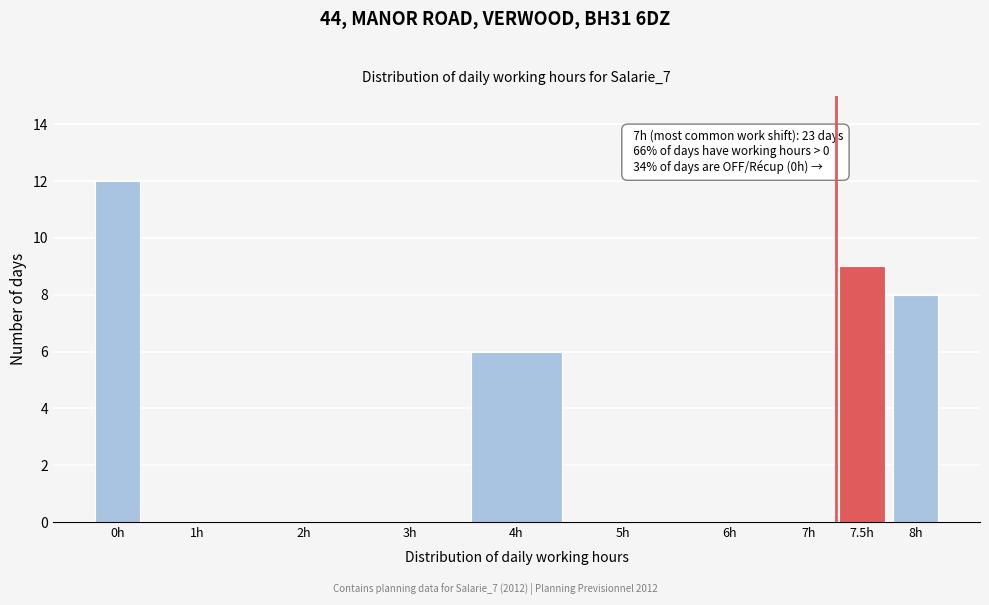

Reading left to right, extract all data points from this chart.

0h=12	1h=0	2h=0	3h=0	4h=6	5h=0	6h=0	7h=0	7.5h=9	8h=8